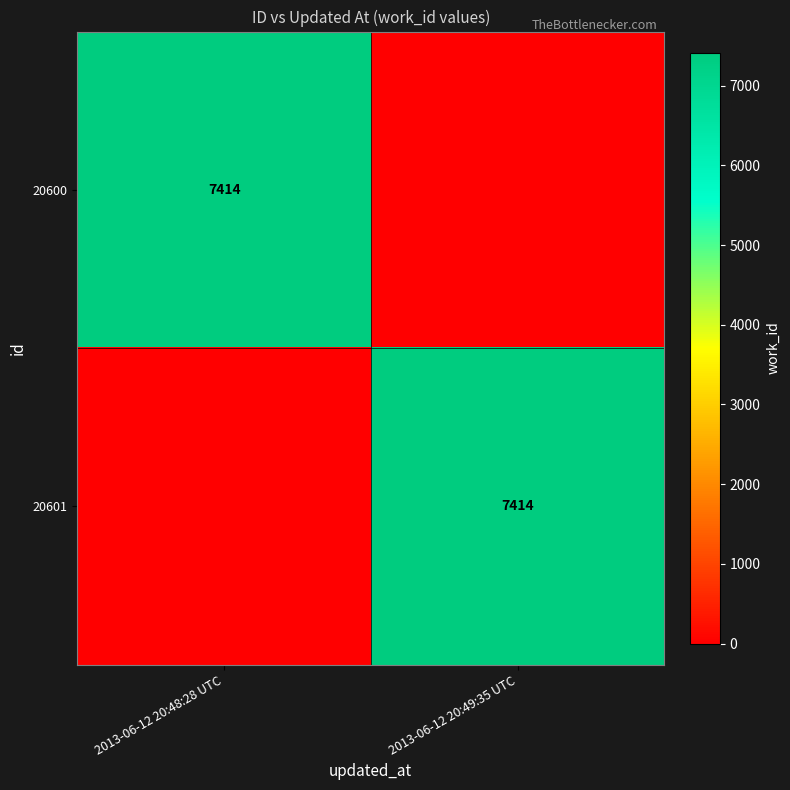

True or false: 20600 has a value of 7414 at 2013-06-12 20:48:28 UTC.

True